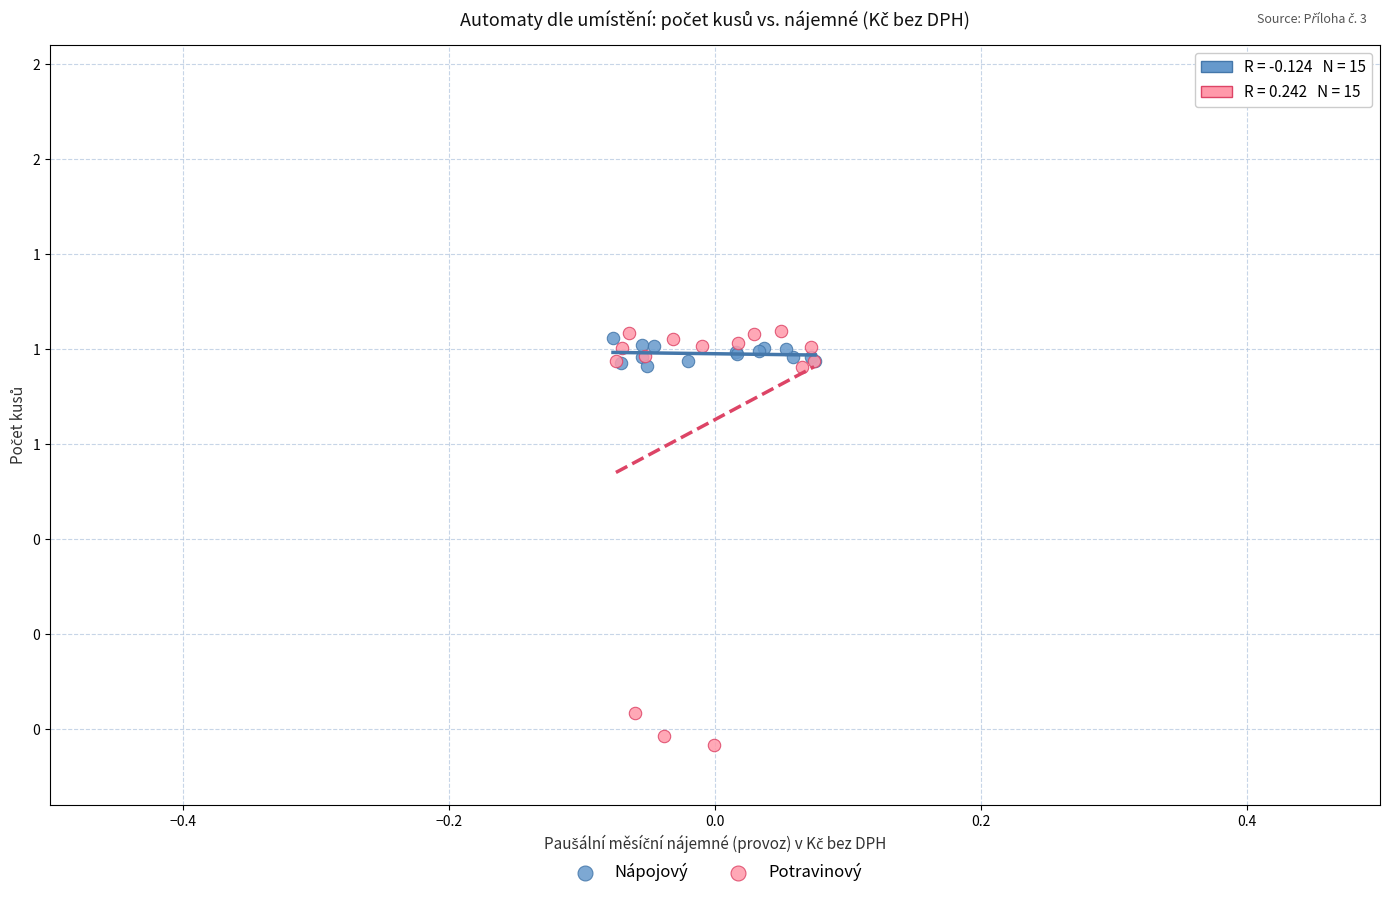

What are all the series names shown in the legend?

Nápojový, Potravinový